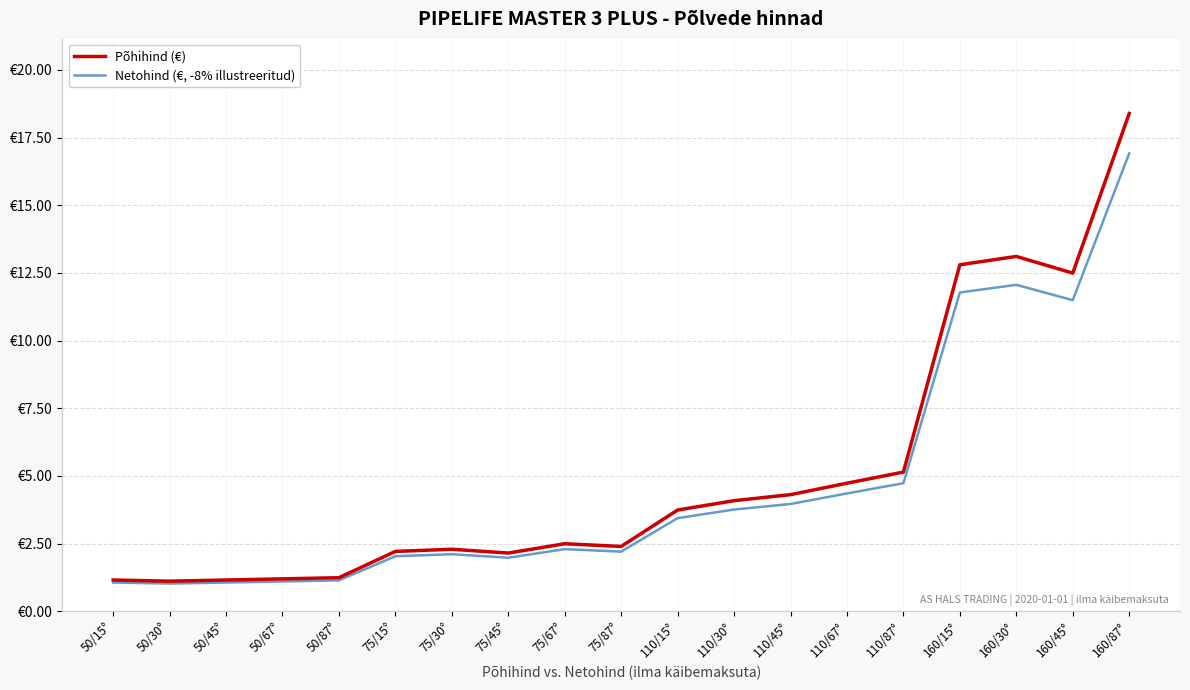

Which series has the widest spread of values?

Põhihind (€)